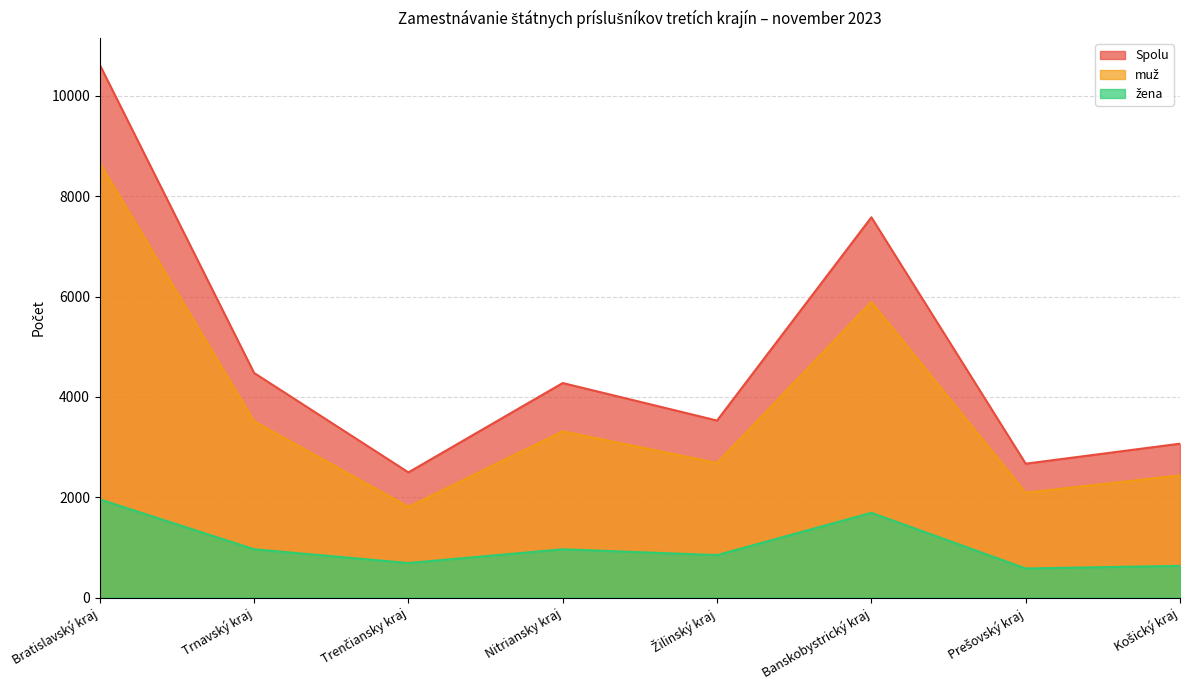

Rank the series by their average value, from lowest to highest.

žena, muž, Spolu